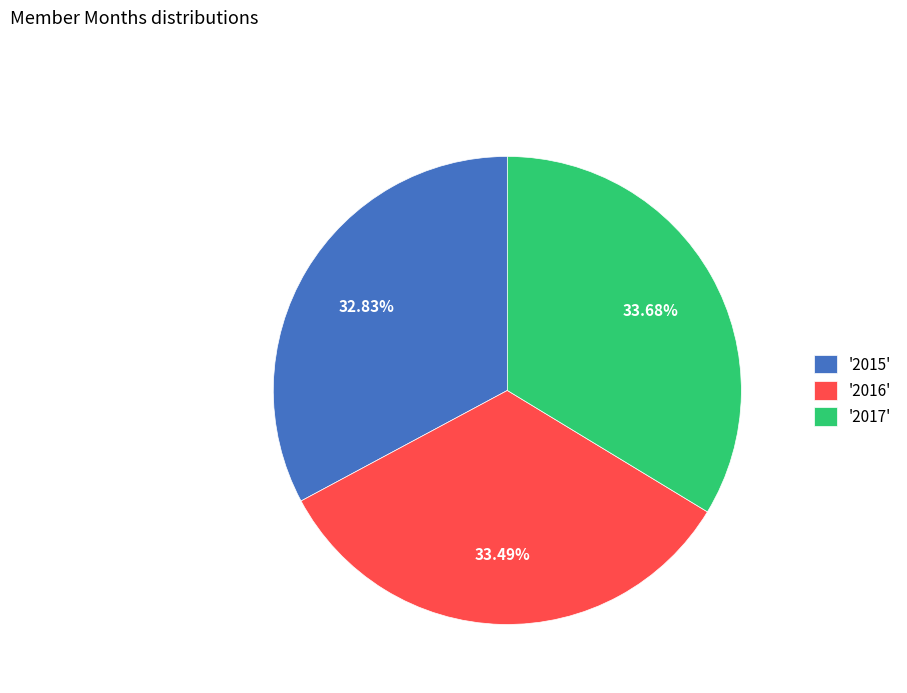

How many segments does this pie chart have?

3